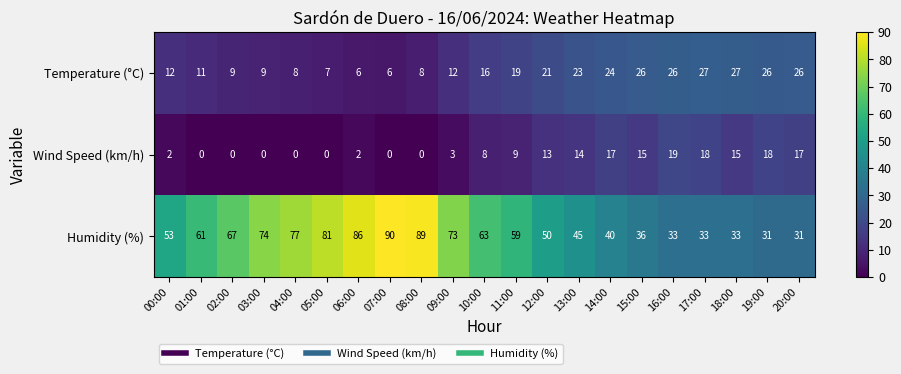

Which series has the largest total across all categories?

Humidity (%)